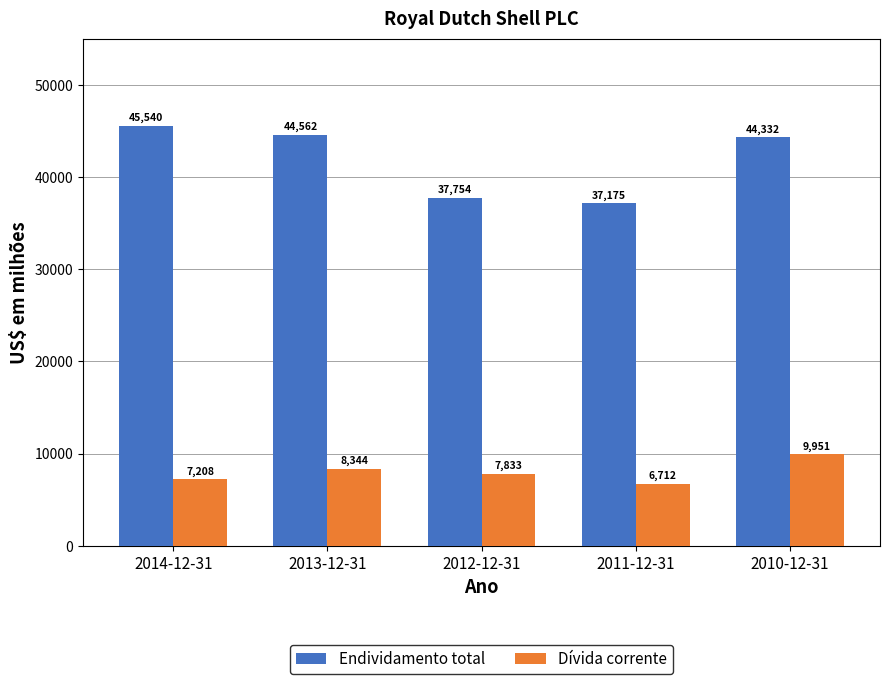

What is the value of the Dívida corrente bar at the 5th from the left?

9951